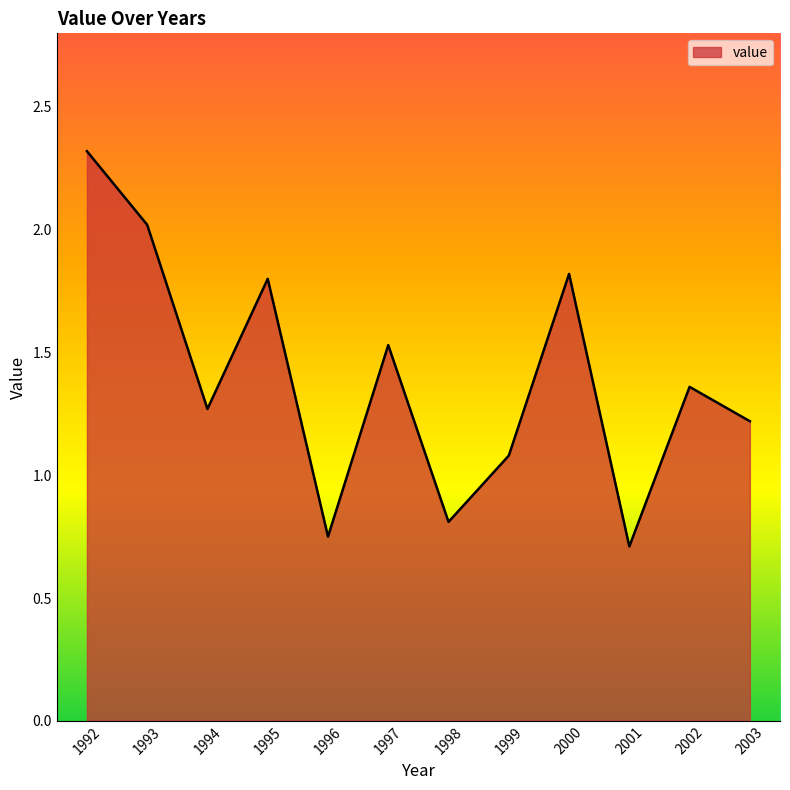

The chart shows a value of 1.8 at 2000. True or false?

True